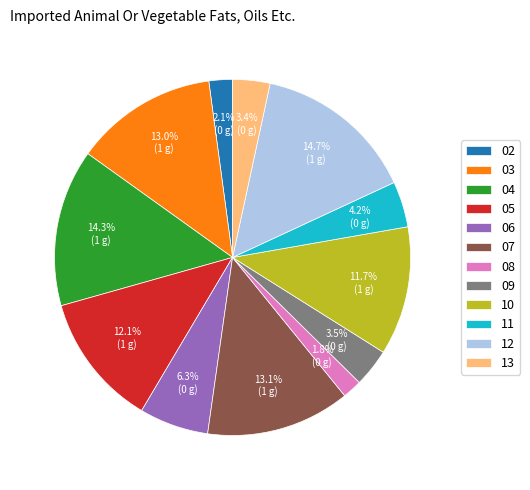

How many slices are in this pie chart?

12